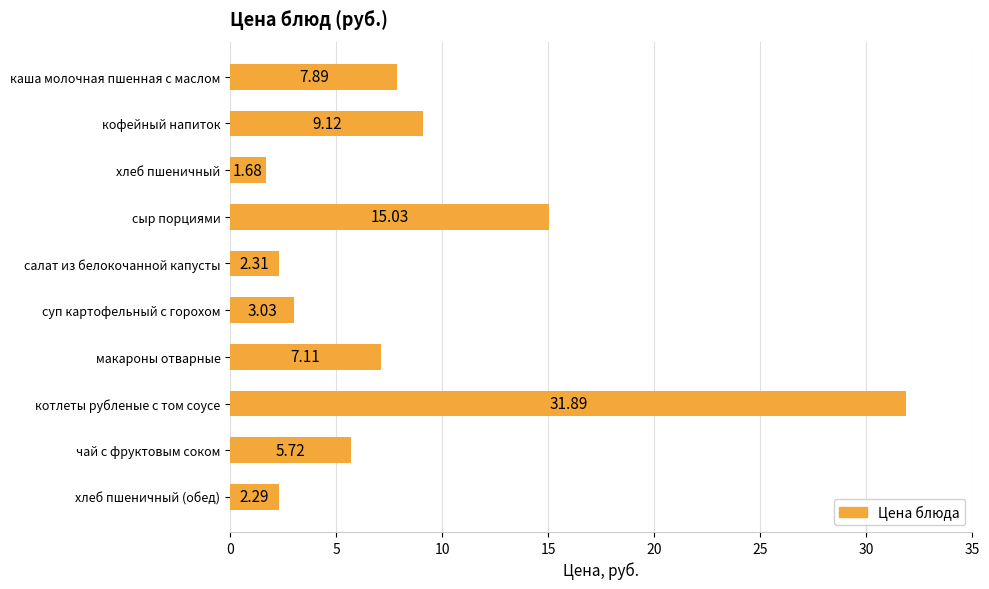

What is the difference between the maximum and minimum values?

30.2